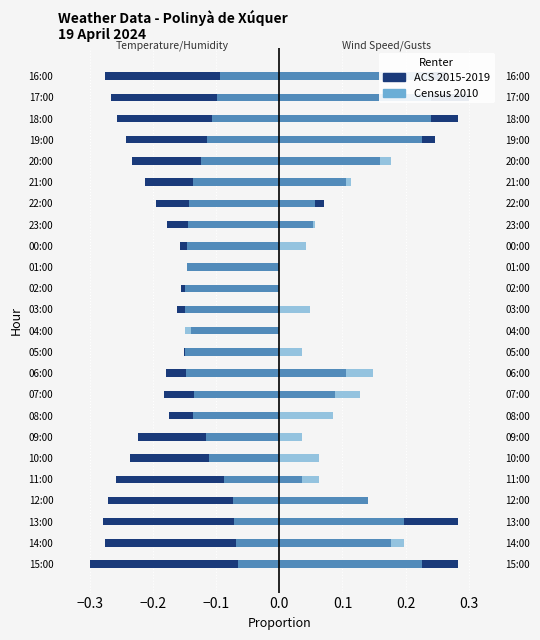

What is the lowest value of the Temperatura (°C) series?

-0.3